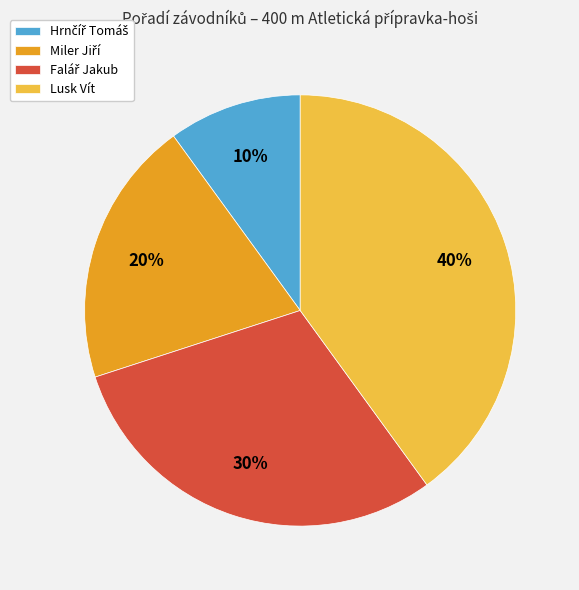

Does Lusk Vít account for over 50% of the chart?

No